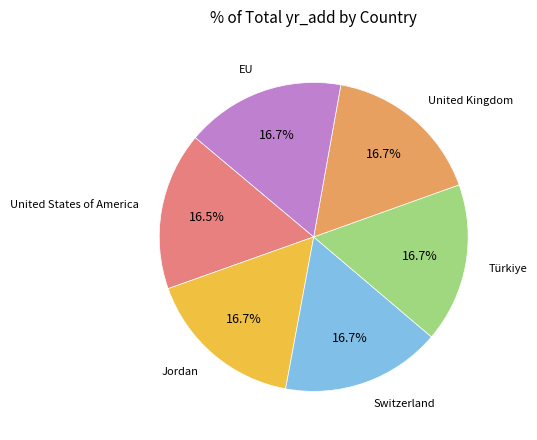

How many segments does this pie chart have?

6